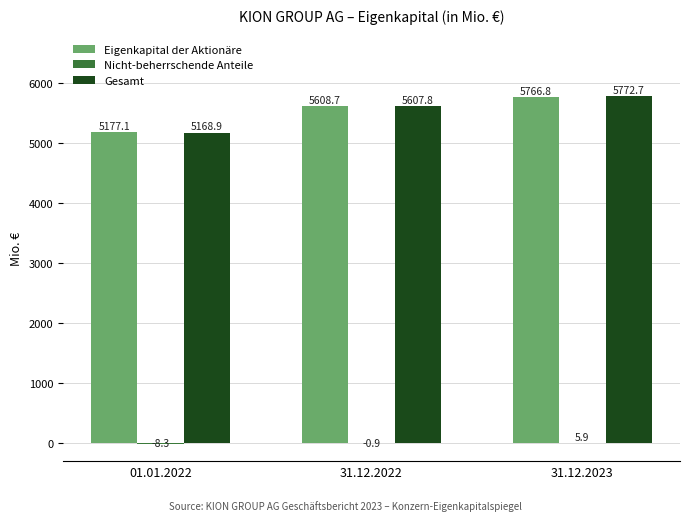

What is the sum of the Gesamt values at 01.01.2022 and 31.12.2023?

10941.6